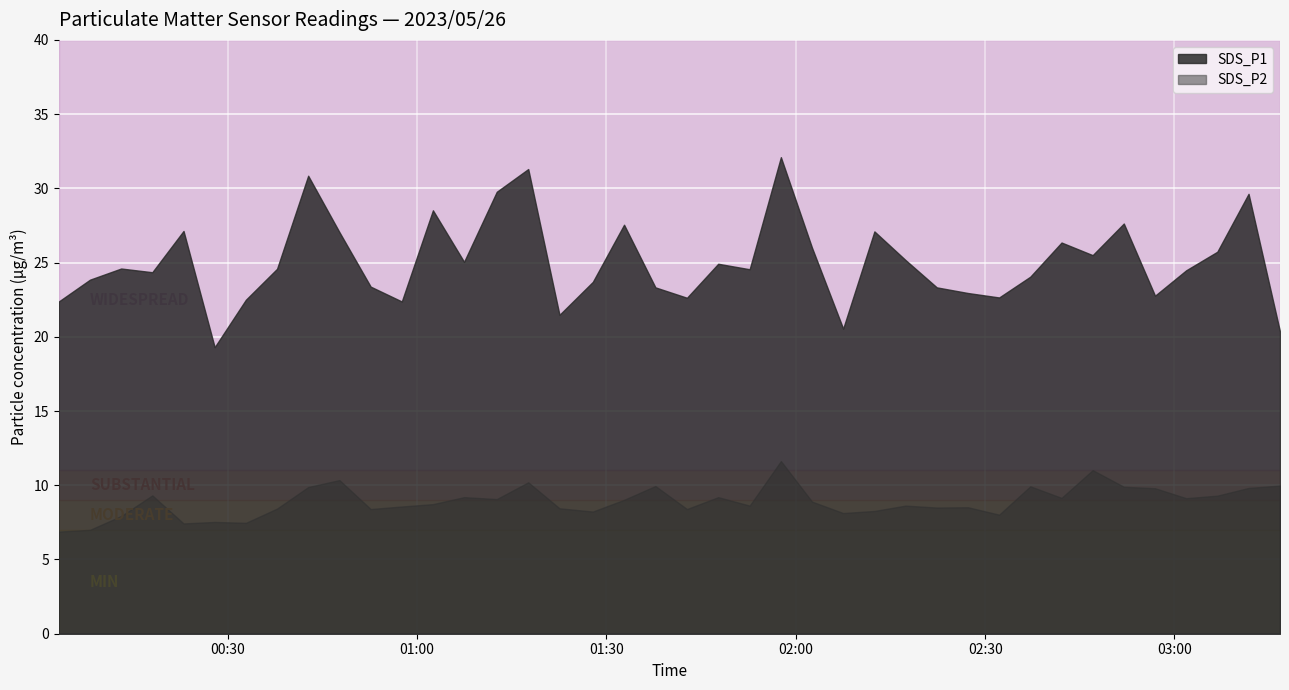

True or false: SDS_P2 and SDS_P1 cross at least once.

False